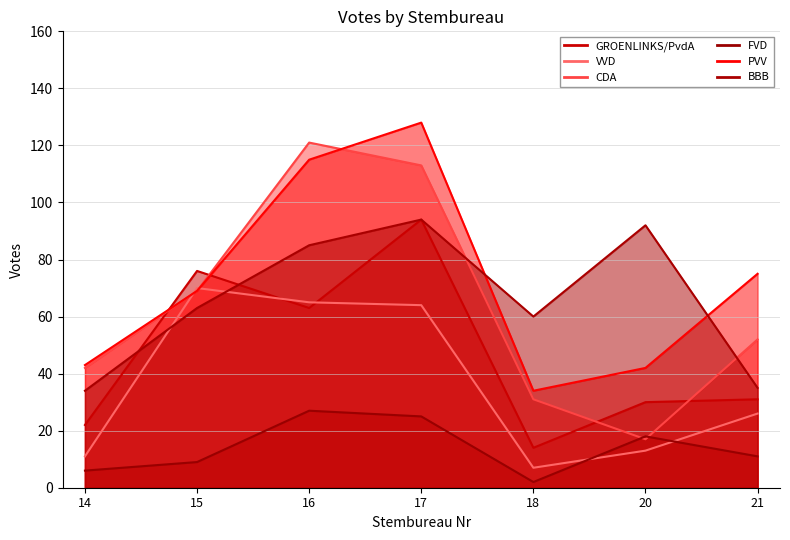

Does the chart display data point markers on the line(s)?

No